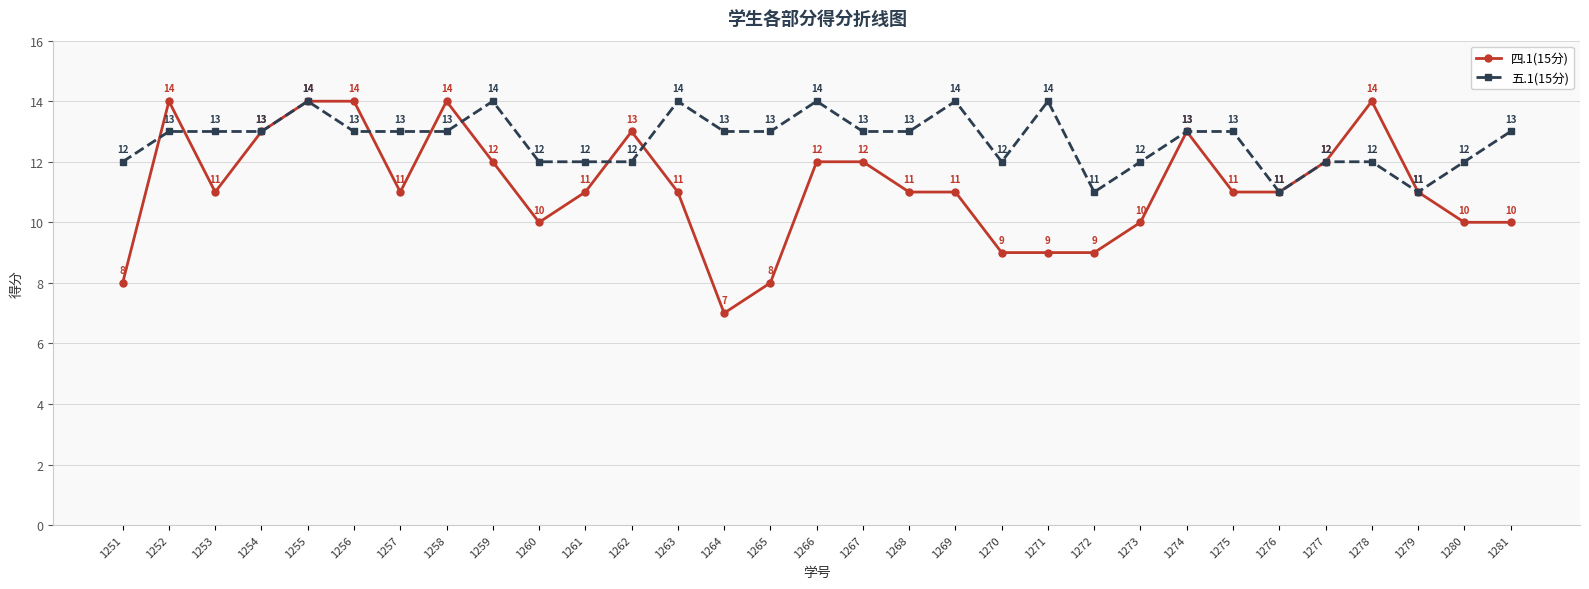

At which category does 四.1(15分) reach its first local peak?

1252